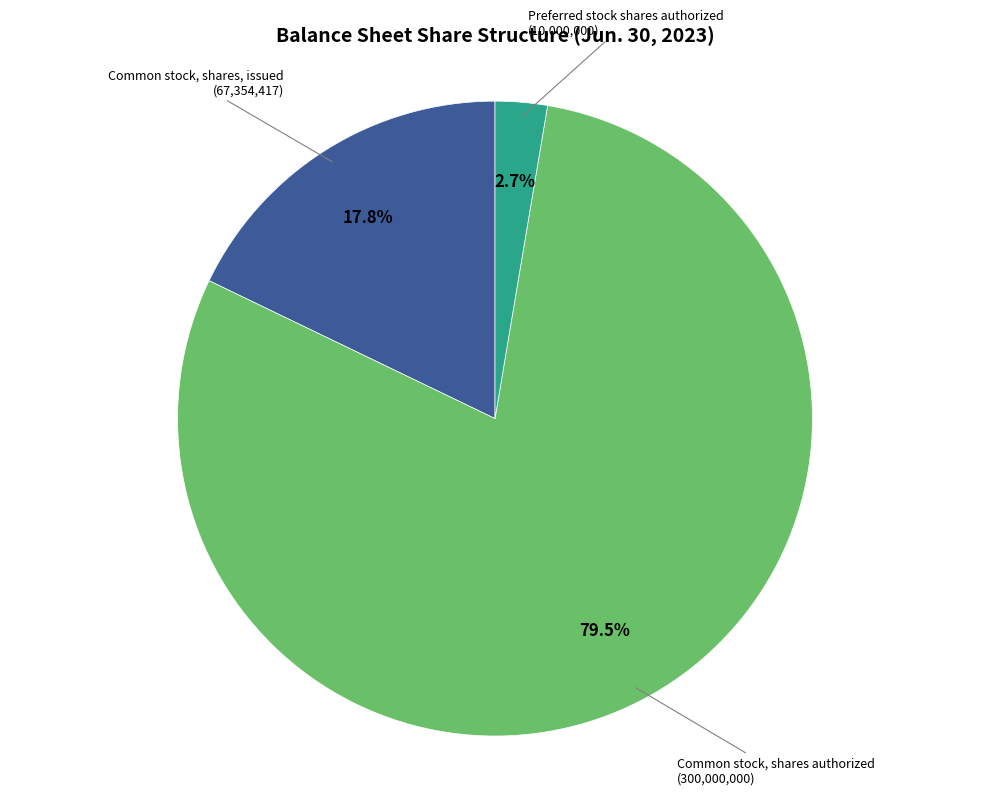

Does any single category account for the majority?

Yes